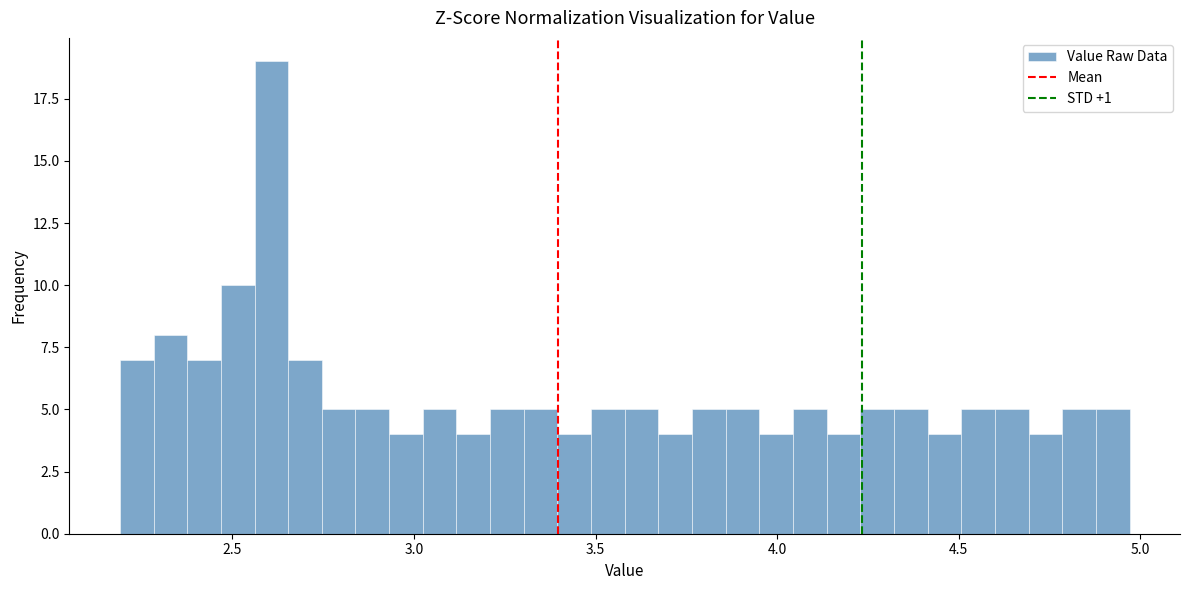

Read against the x-axis, roughly where is the centre of the tallest bar?

2.60